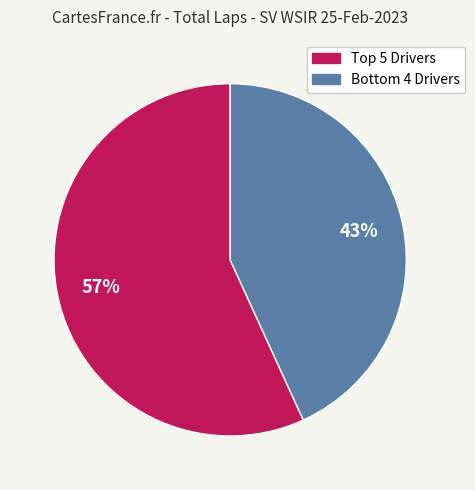

To the nearest percent, what is the difference between the largest and smallest slice percentages?

14%